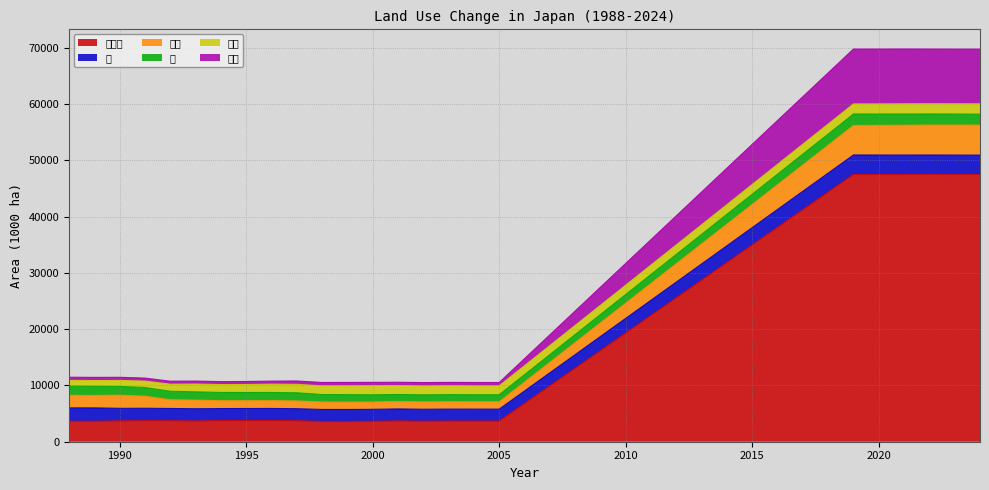

What is the highest value of the 雑種地 series?

47548.0